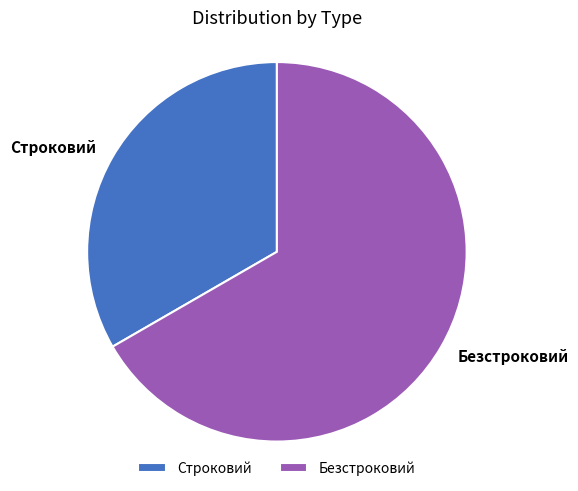

What is the ratio of the value at Безстроковий to the value at Строковий?

2.0